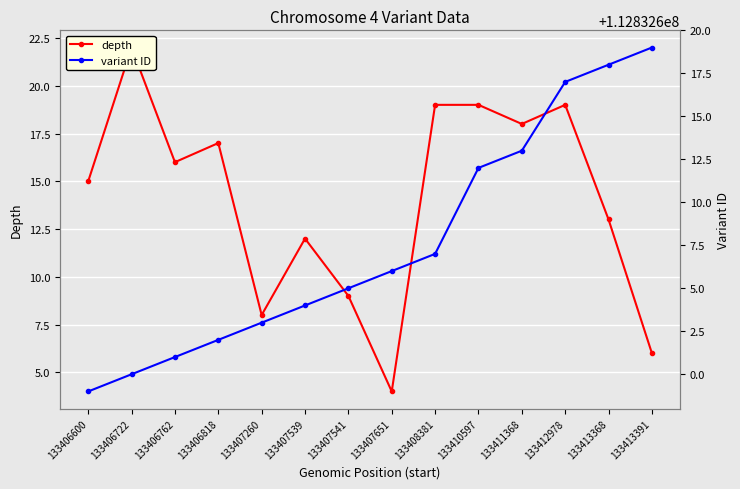

What is the spread (max minus min) of values at 133407539?

112832592